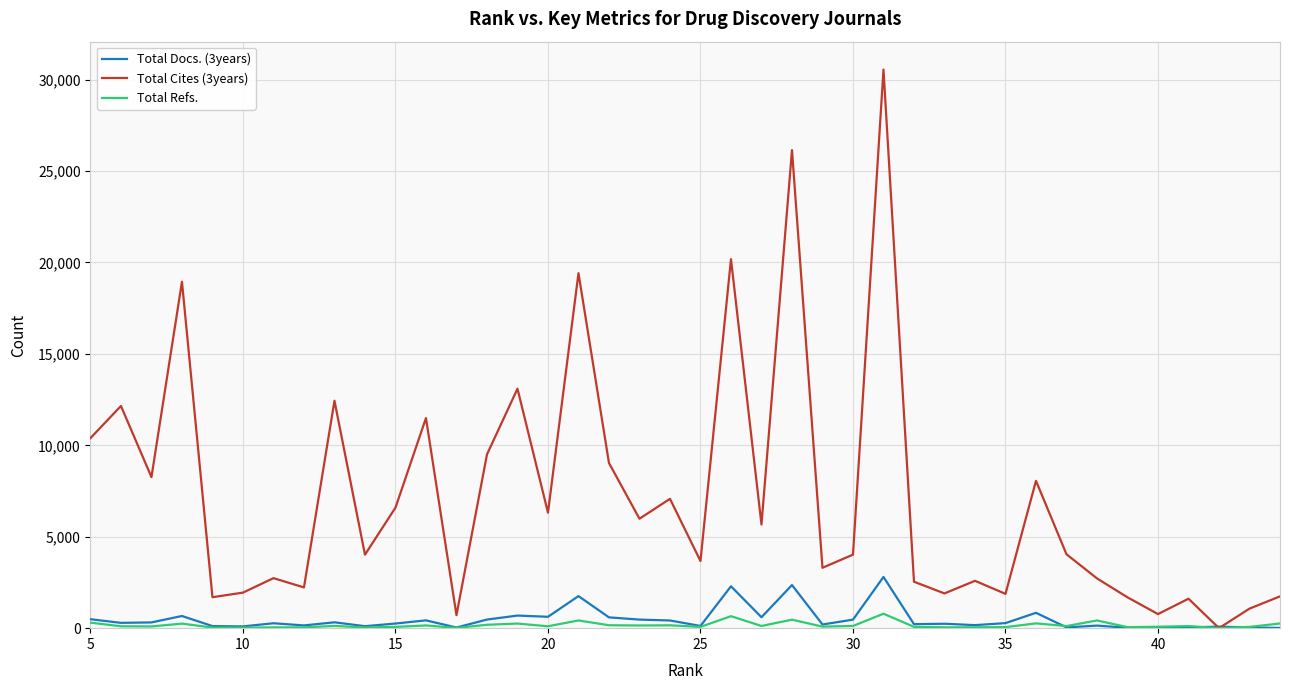

In Total Docs. (3years), how many points are lower than both neighbors (excluding endpoints)?

12